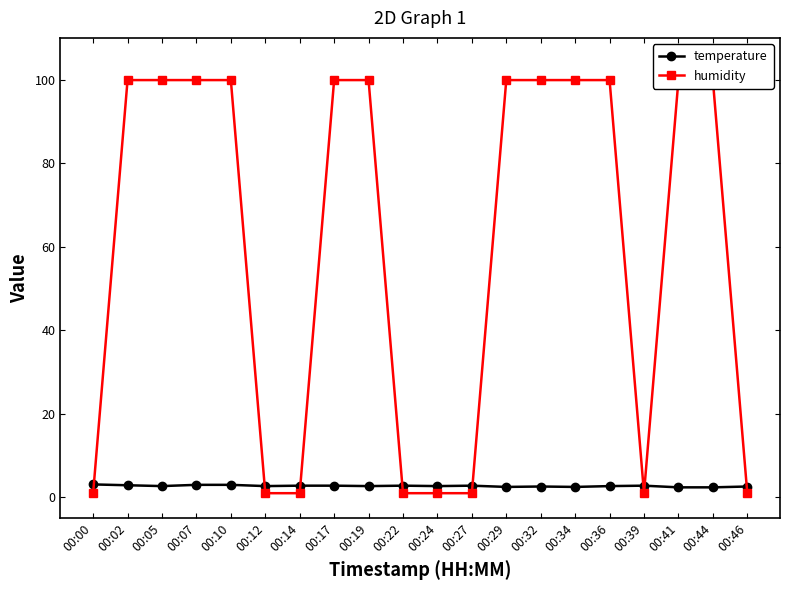

At which category is the sum across all series the highest?

00:07